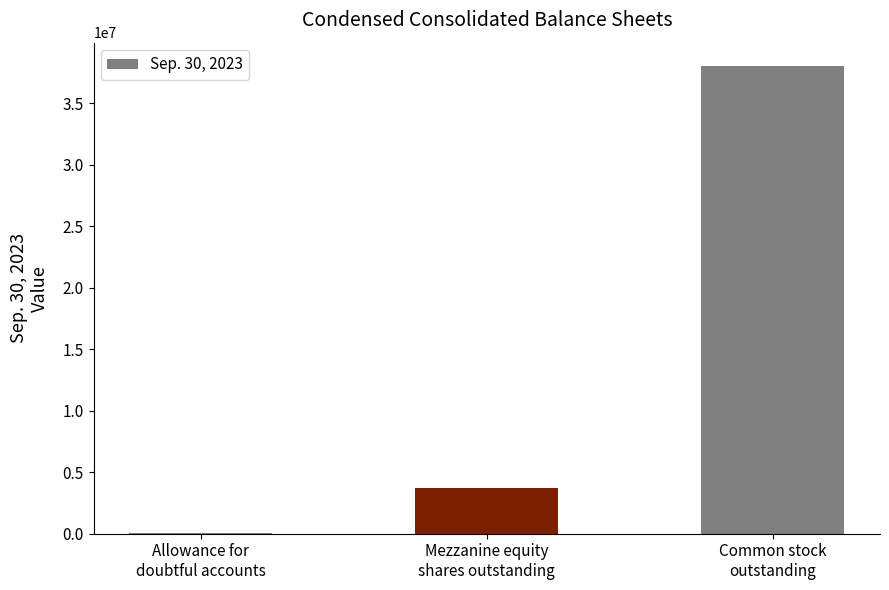

Reading left to right, what are all the values shown in this chart?

40449	3734062	38020283